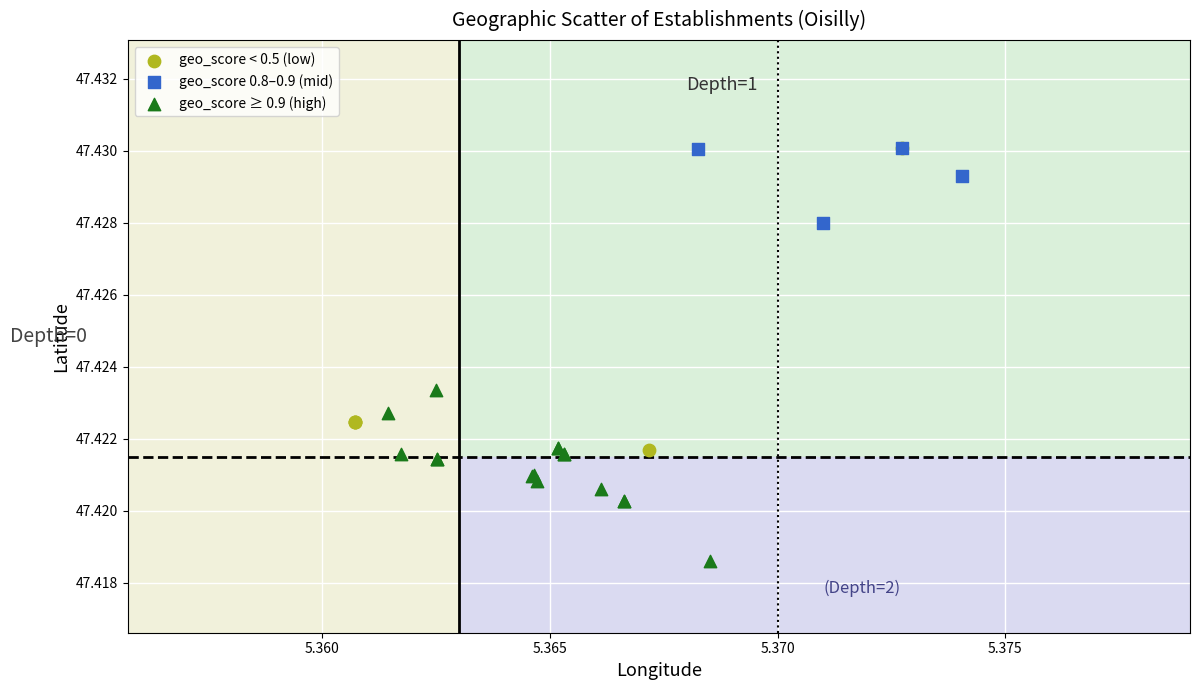

Which series reaches the minimum Y coordinate?

geo_score ≥ 0.9 (high)